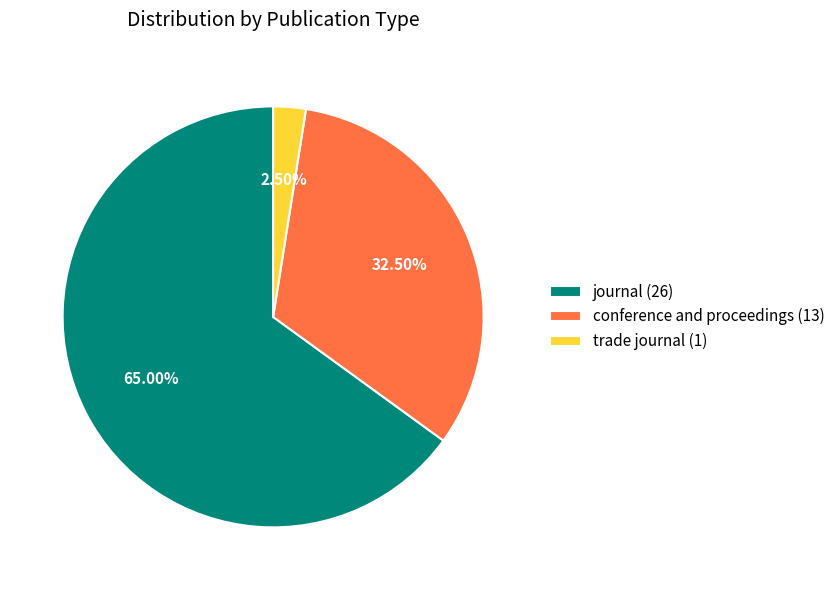

Which has a higher value, conference and proceedings (13) or trade journal (1)?

conference and proceedings (13)